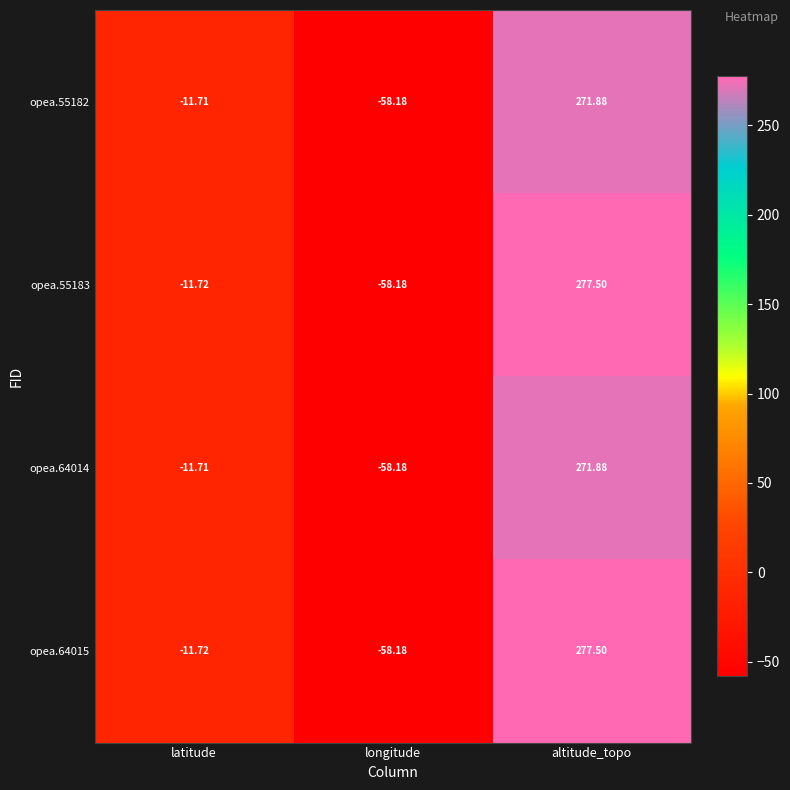

At which label is opea.55183 closest to 109?

latitude